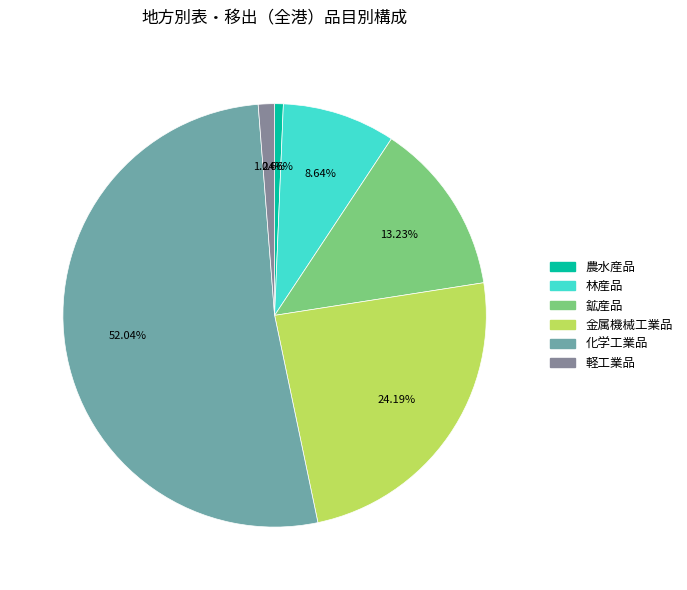

What is the largest slice in the pie chart?

化学工業品